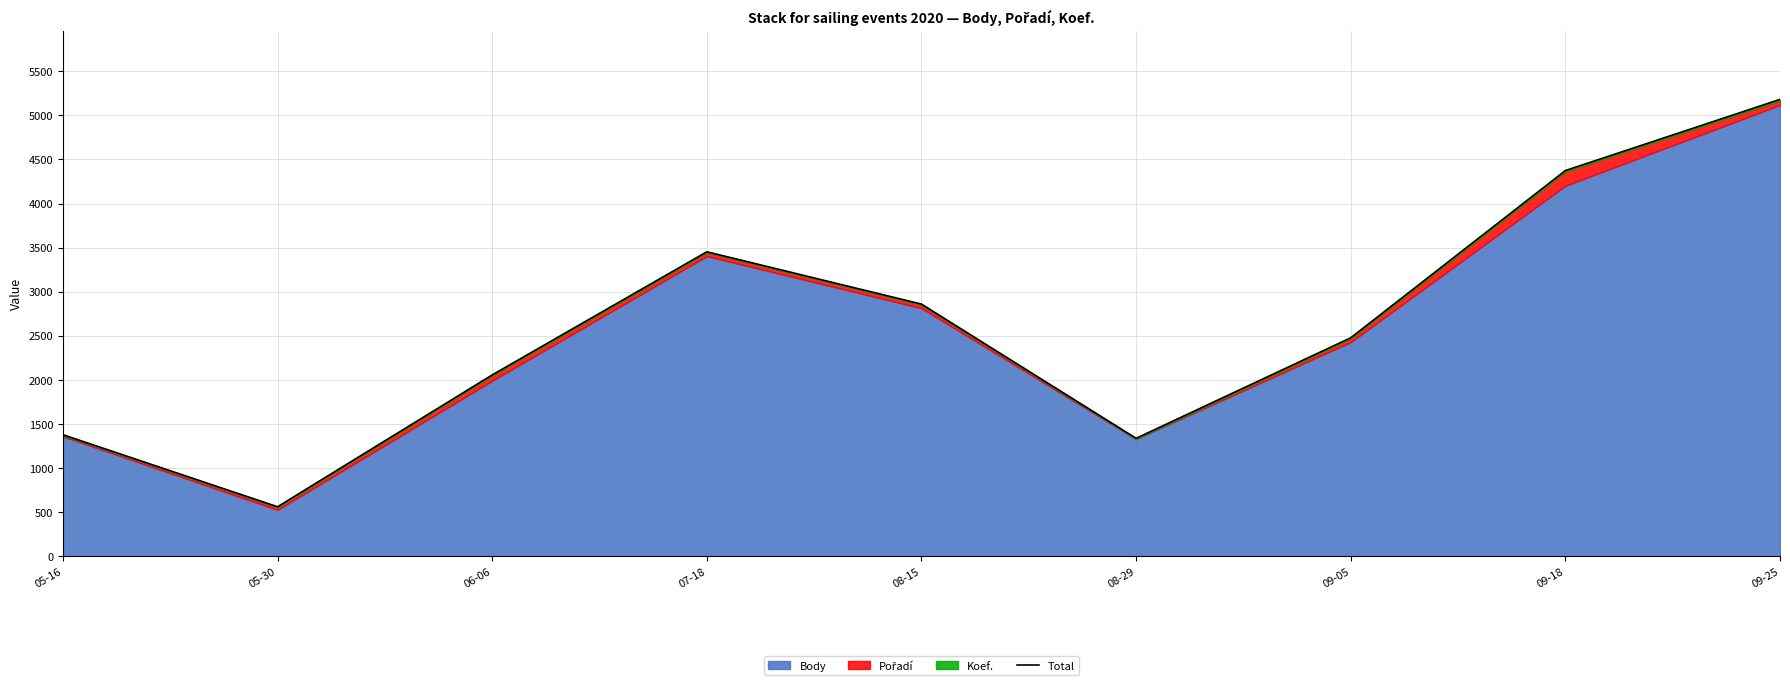

How many data points are less than 2478?

4